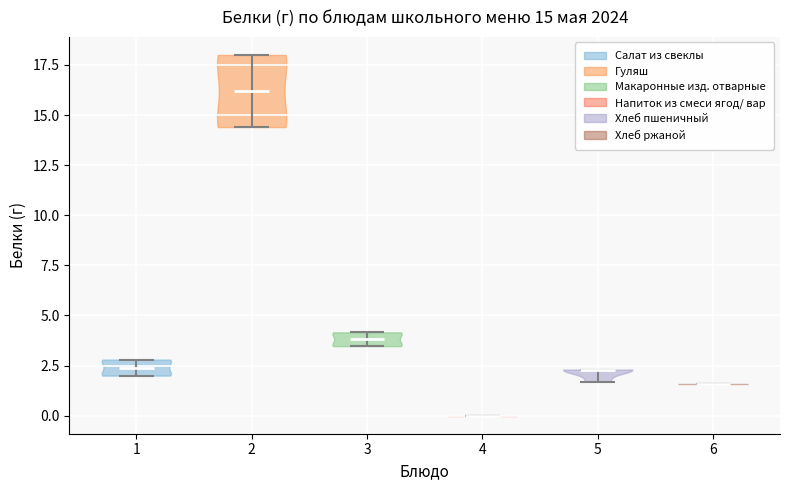

Which violin has the lowest median line?

4